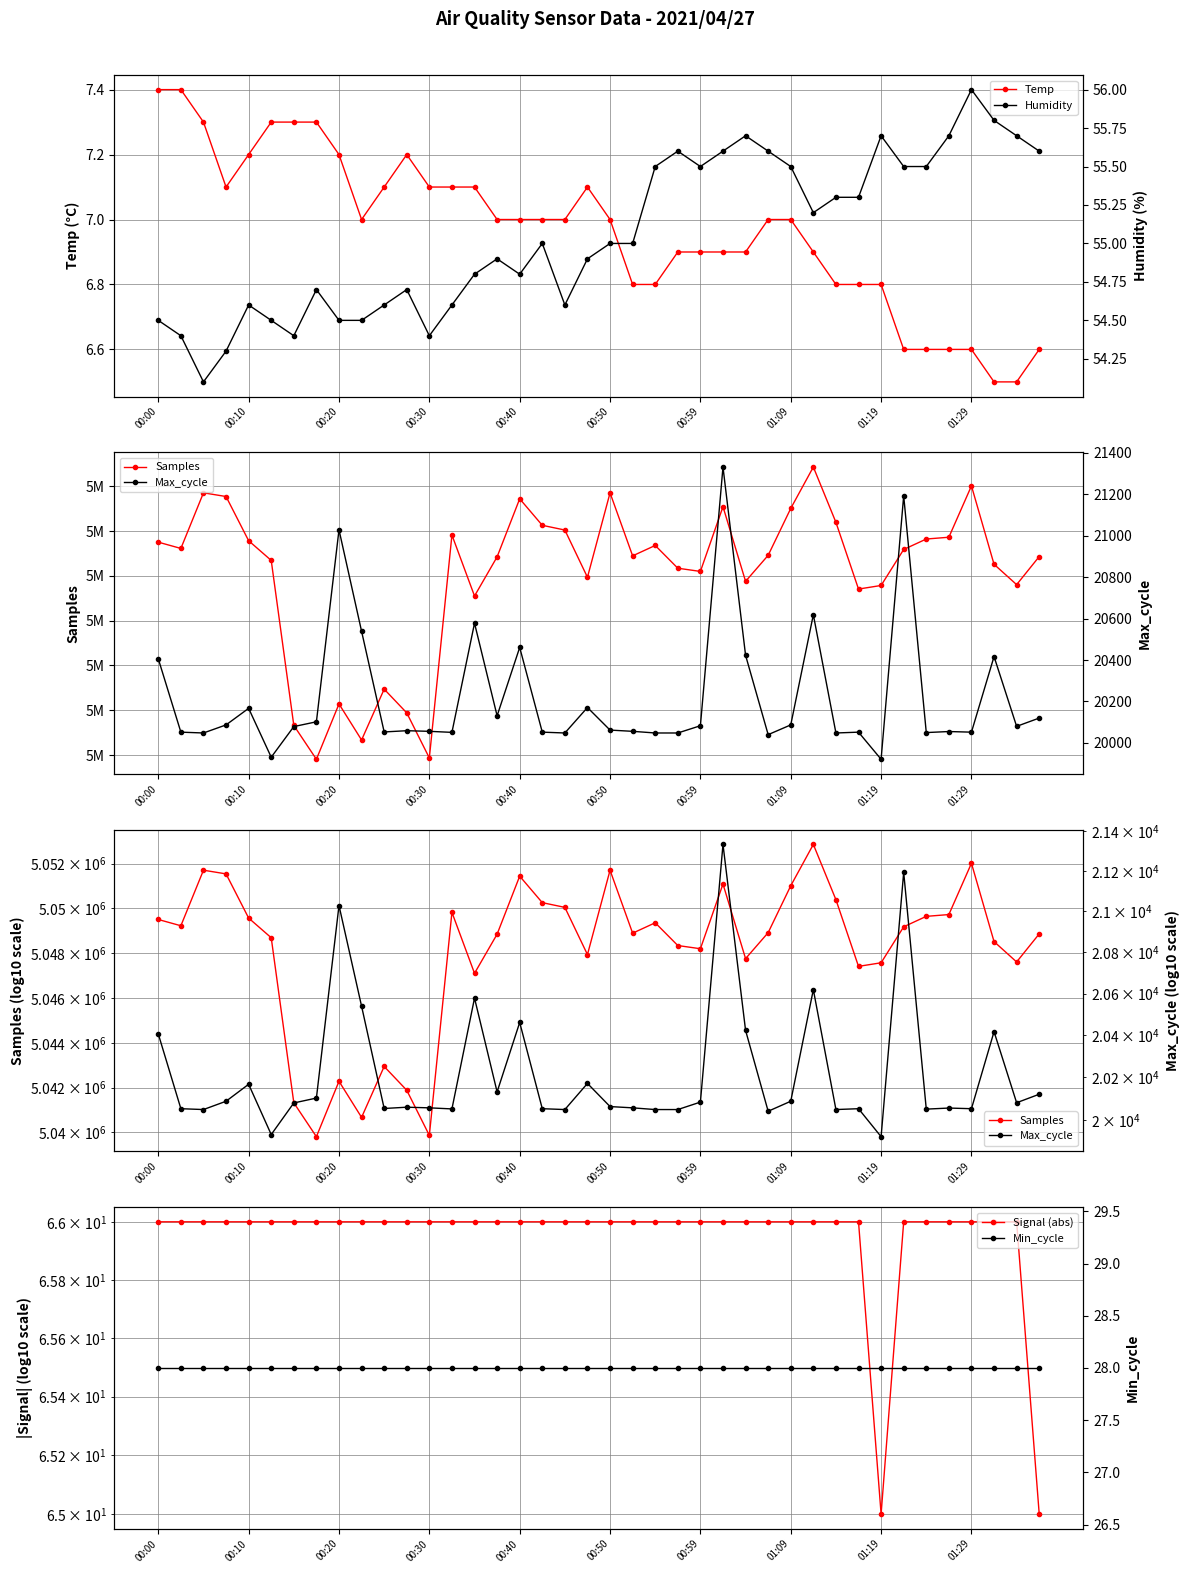

At which label does Min_cycle reach its peak?

00:00